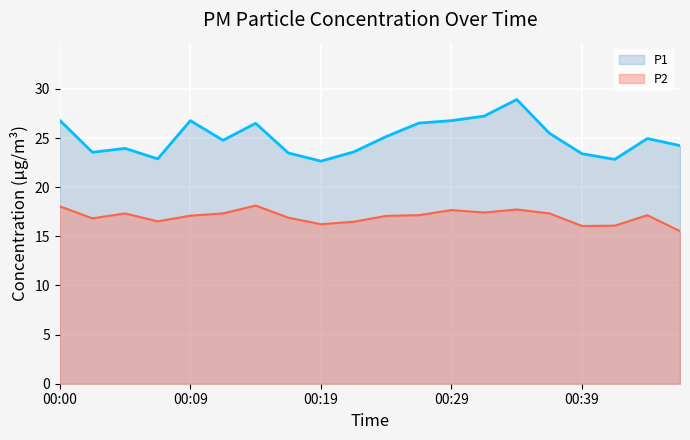

Rank the series by their average value, from lowest to highest.

P2, P1